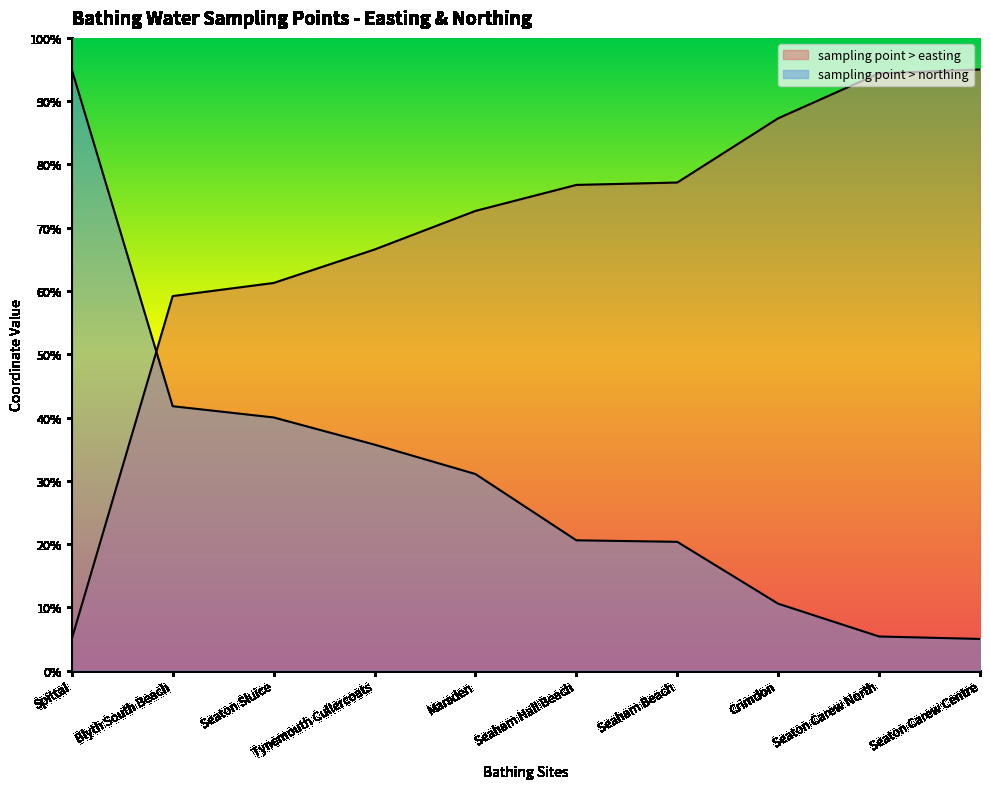

Reading left to right, what are all the values shown in this chart?

sampling point > easting: 5.0	59.2	61.3	66.6	72.7	76.8	77.1	87.3	94.4	95.0
sampling point > northing: 95.0	41.8	40.0	35.7	31.1	20.6	20.3	10.6	5.4	5.0